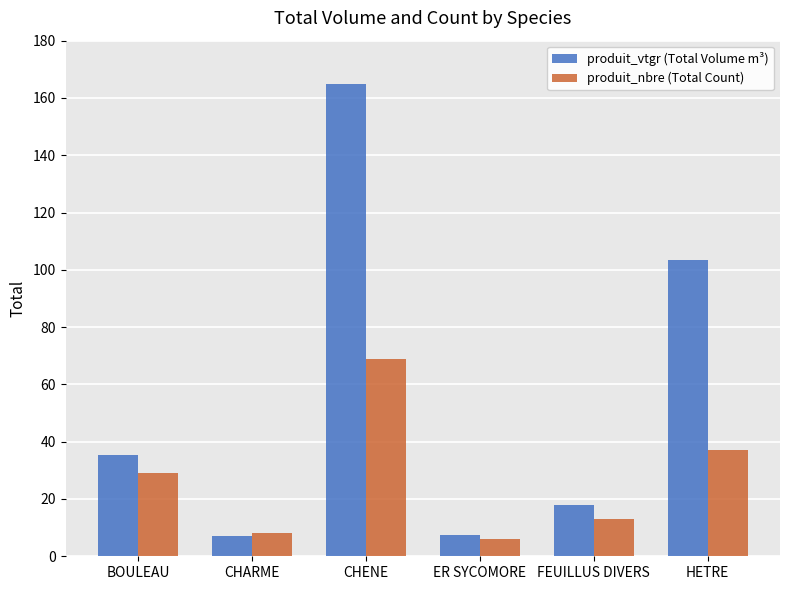

What is the sum of all produit_nbre (Total Count) values?

162.0